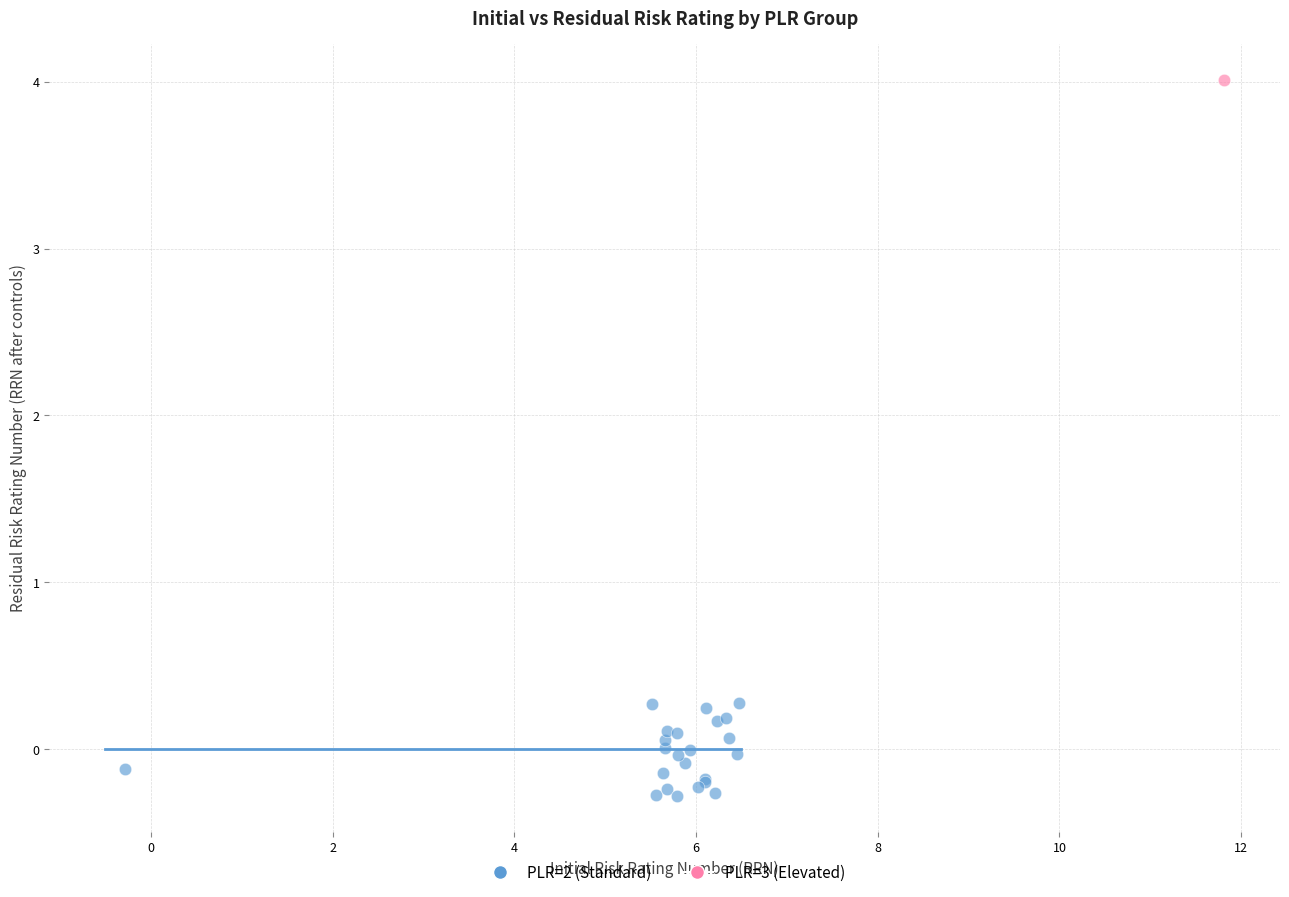

What are all the series names shown in the legend?

PLR=2 (Standard), PLR=3 (Elevated)